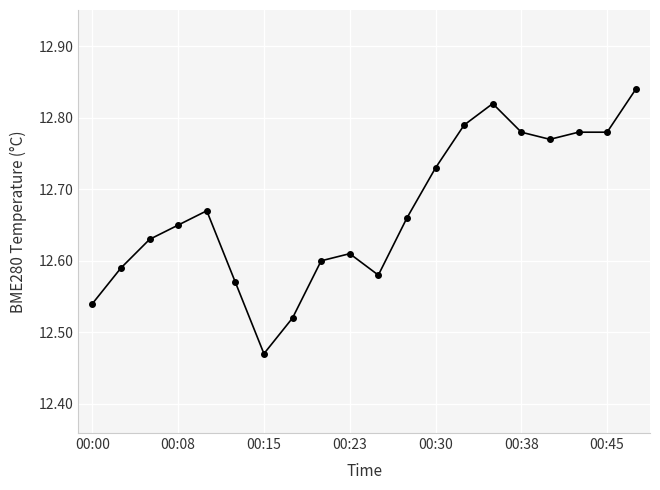

Count the values in the range 12 to 13.

20